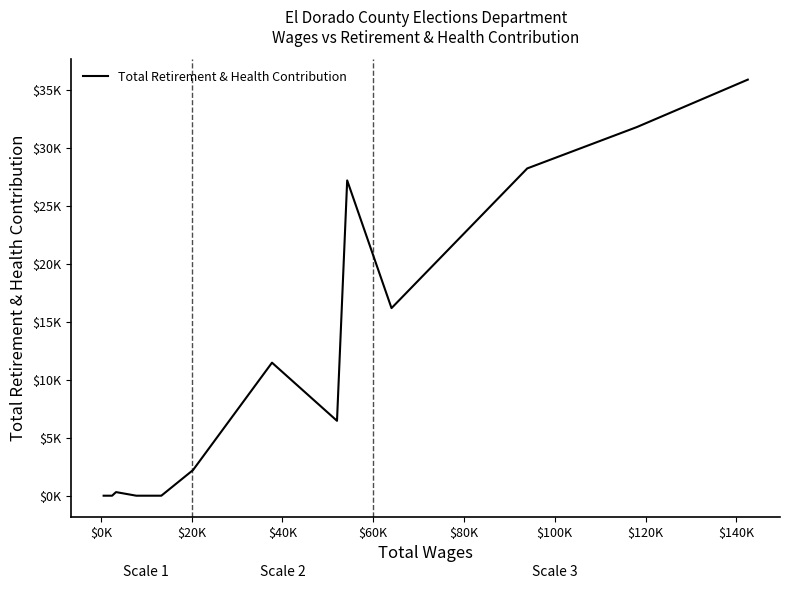

Does the chart have visible grid lines?

No